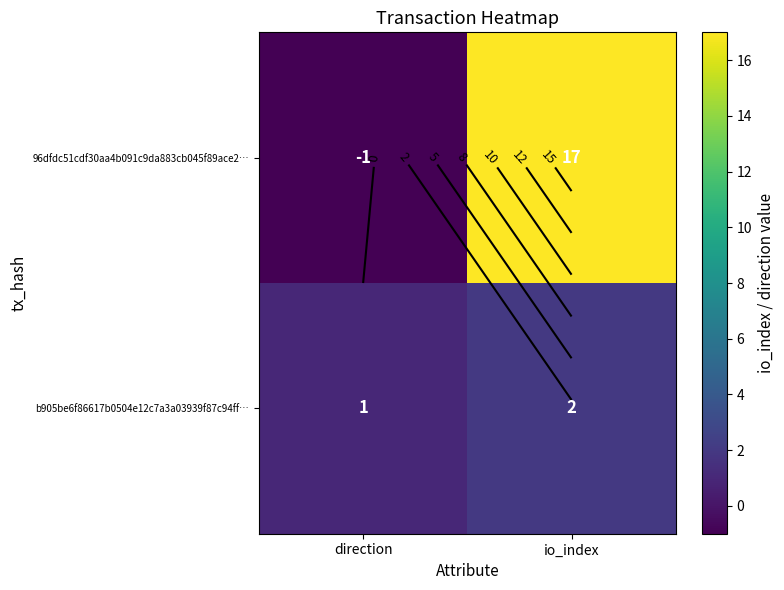

True or false: b905be6f86617b0504e12c7a3a03939f87c94ff… has a value of 2 at io_index.

True